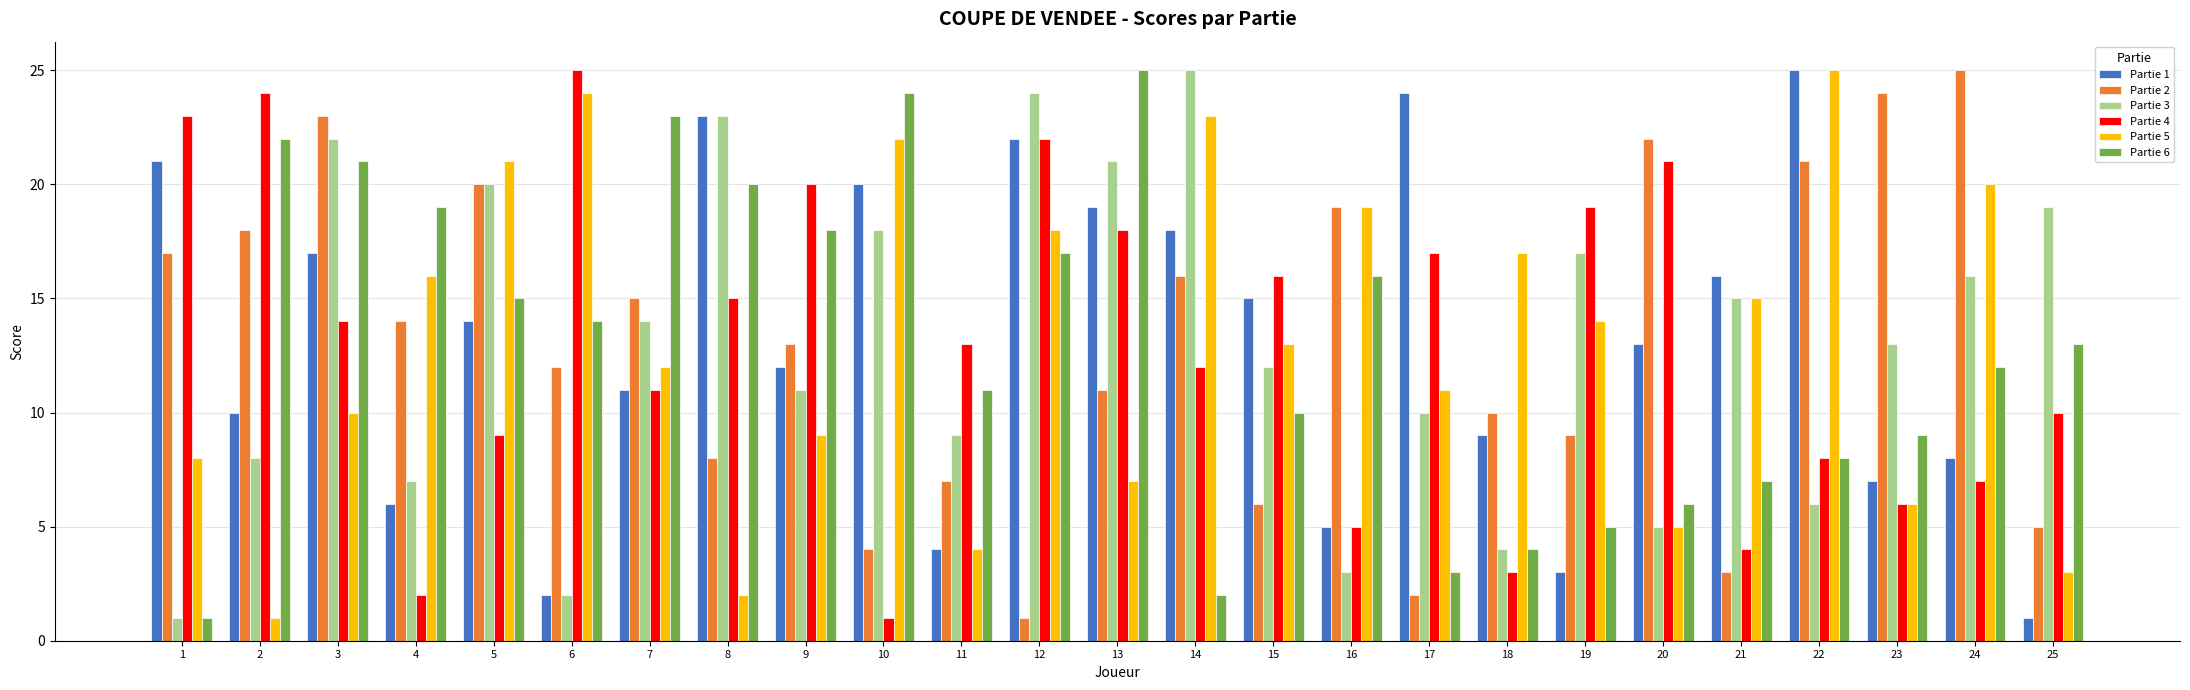

What are all the series names shown in the legend?

Partie 1, Partie 2, Partie 3, Partie 4, Partie 5, Partie 6